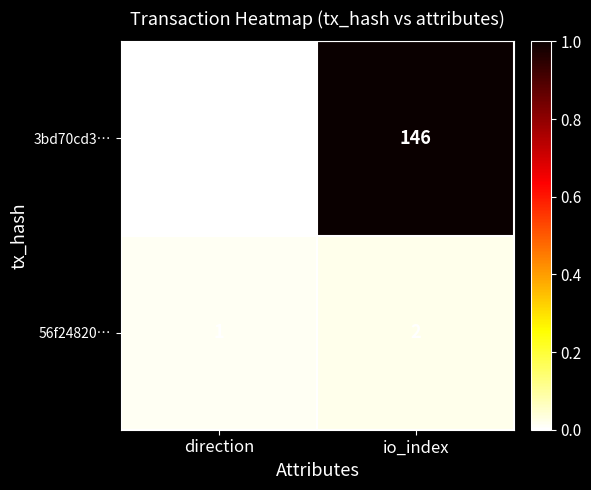

Which category has the highest value in the 3bd70cd3… series?

io_index